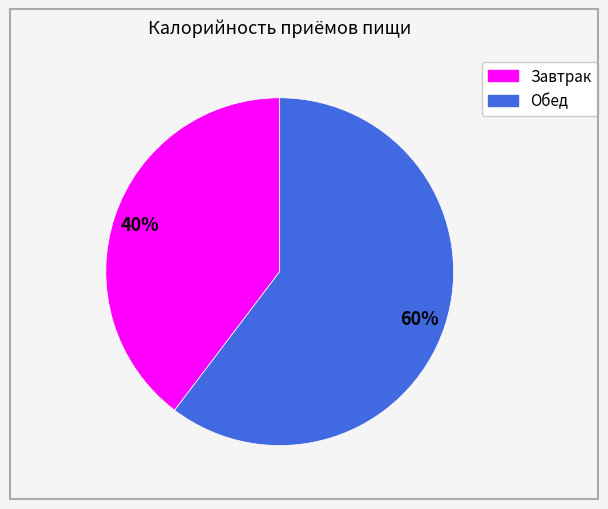

Between Завтрак and Обед, which is larger?

Обед